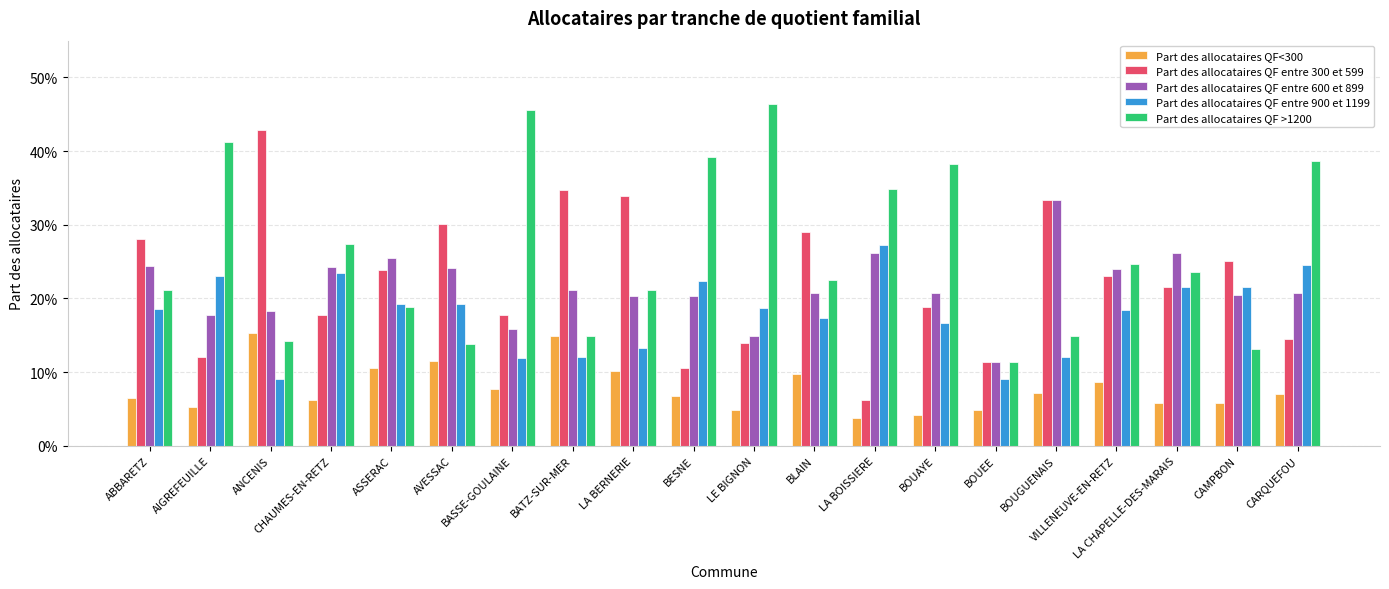

What is the label of the 1st bar from the right?

CARQUEFOU